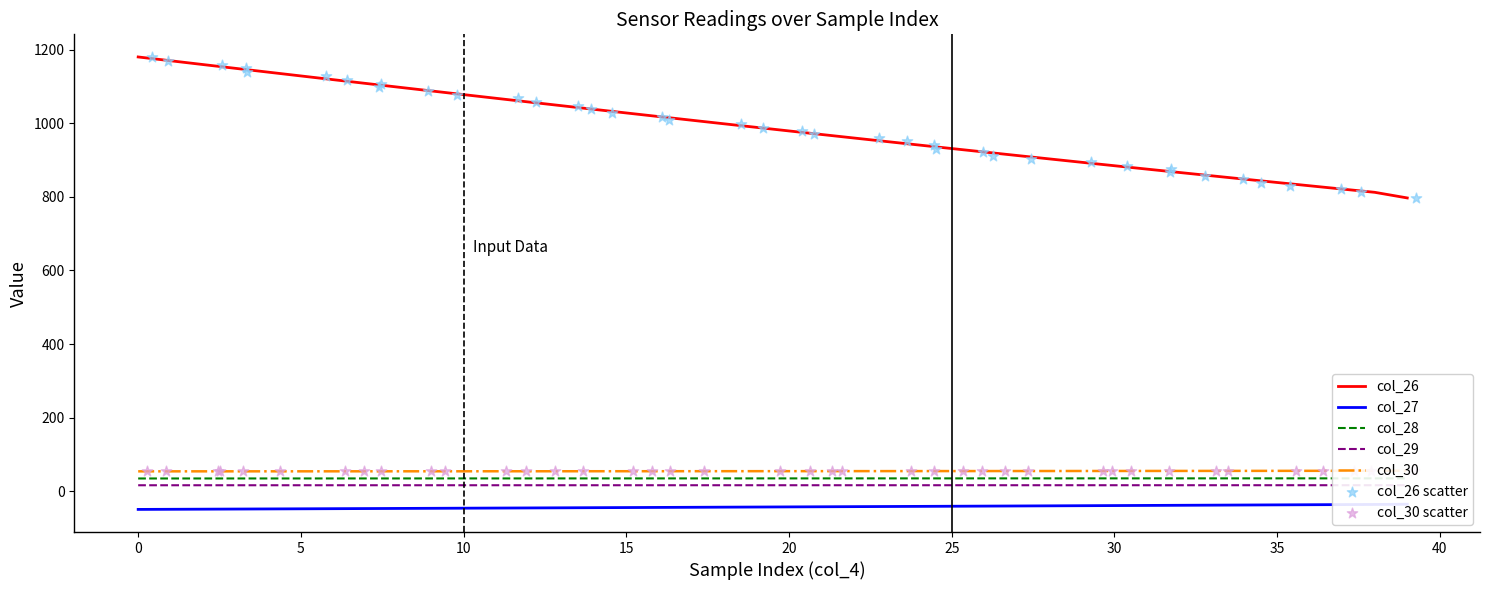

Is the value of col_29 at 9 greater than the value of col_26 at 1?

No